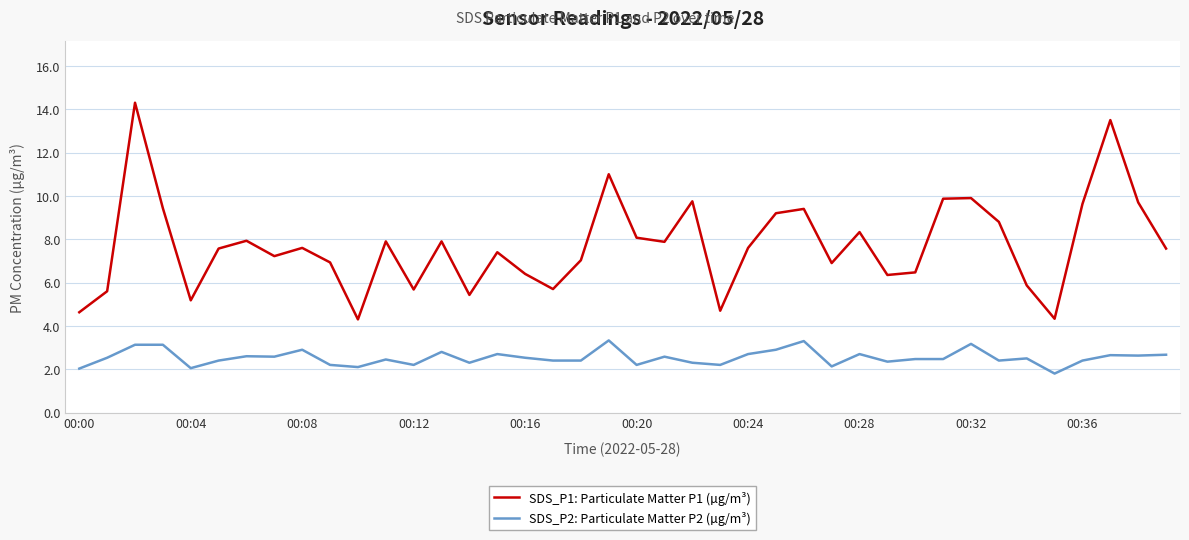

Does the chart have visible grid lines?

Yes